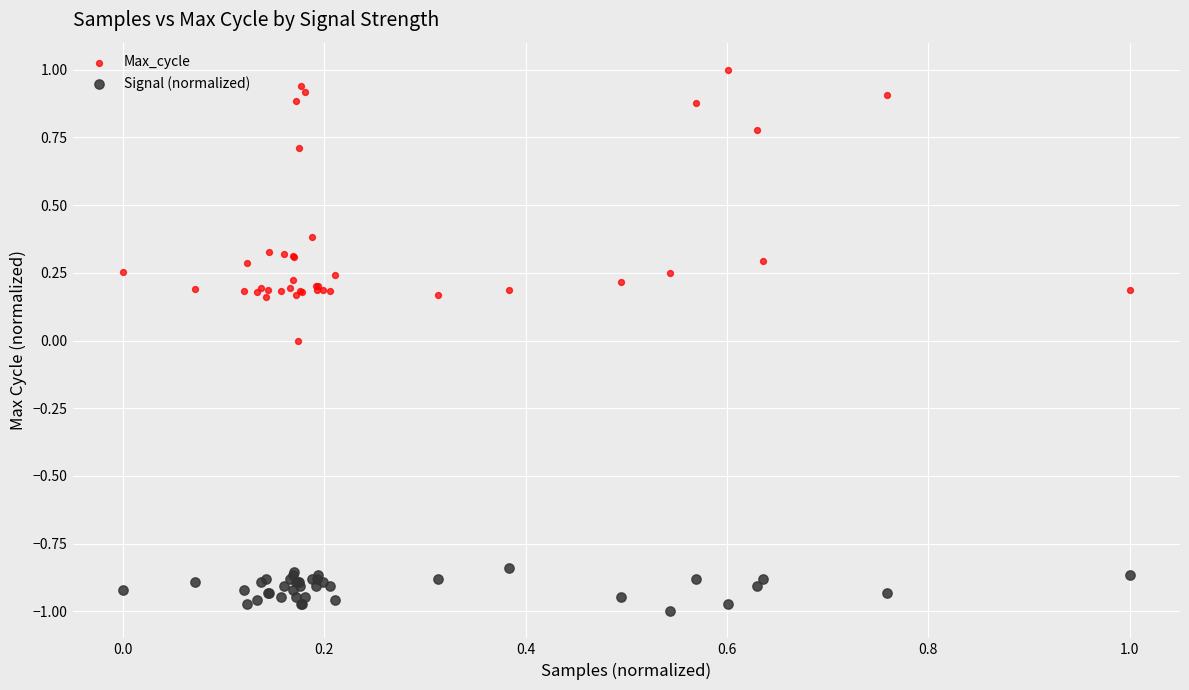

Which series contains the highest Y value?

Max_cycle